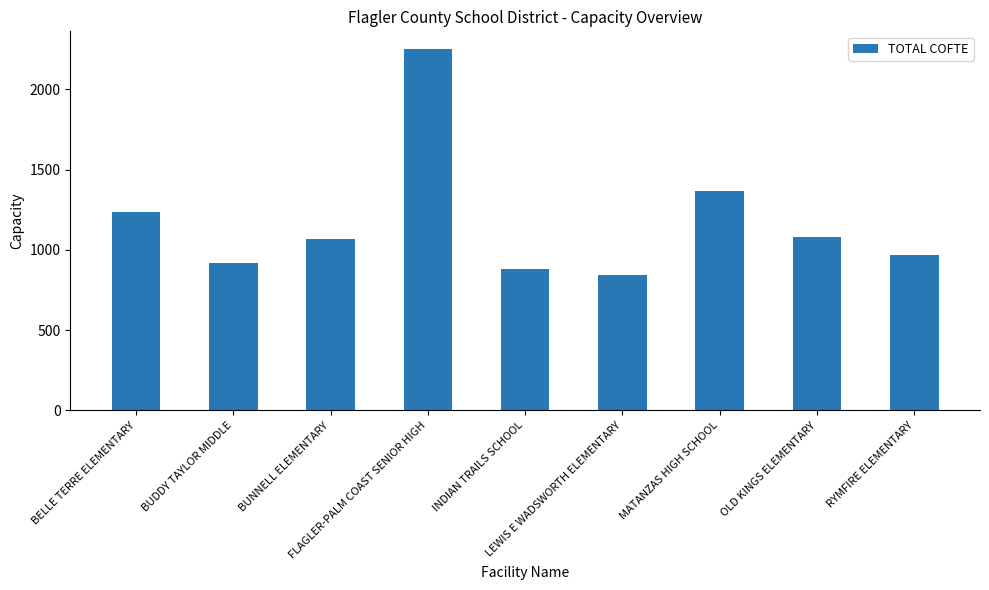

Is it true that the value at FLAGLER-PALM COAST SENIOR HIGH is 1322.8?

False